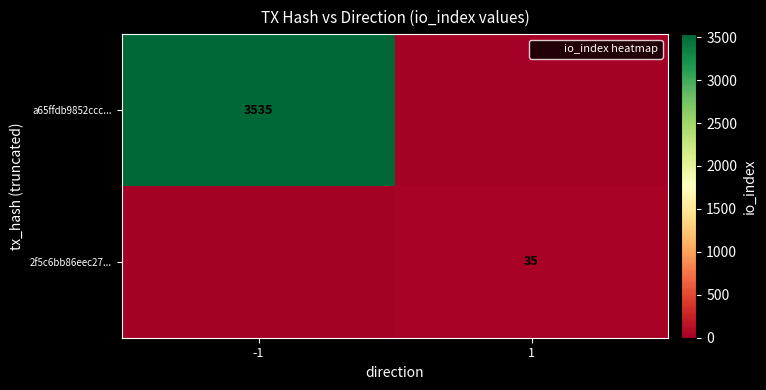

Is it true that a65ffdb9852ccc... equals 3535 at -1?

True